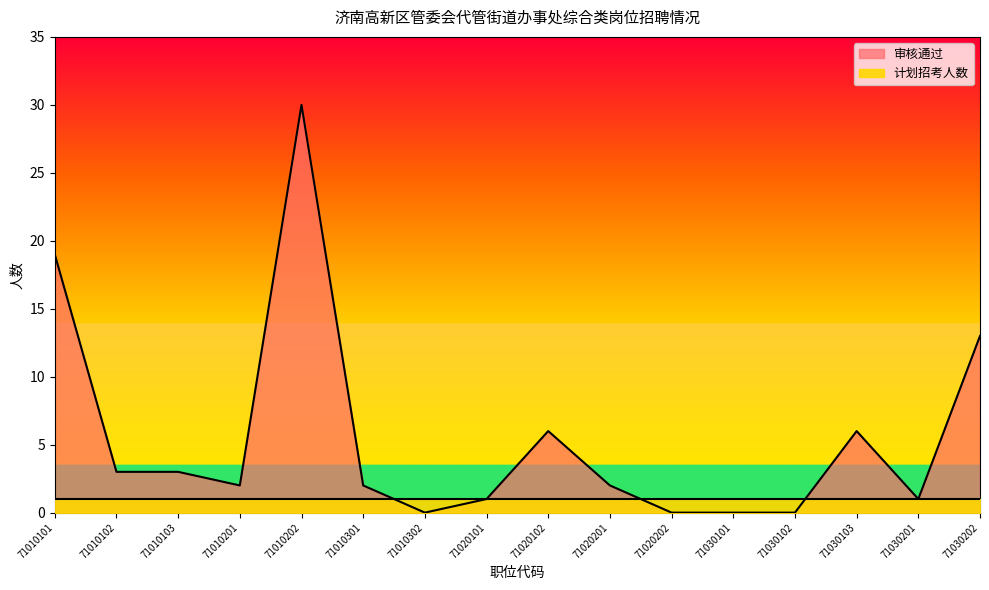

How many interior local valleys (lower than both neighbors) does the data have?

3